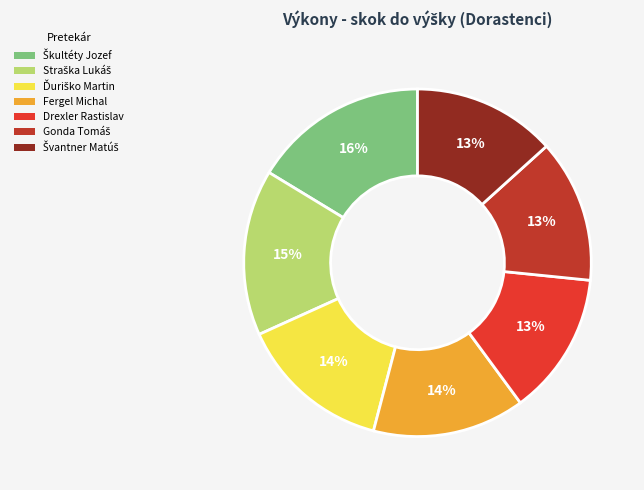

The Drexler Rastislav slice represents 13% of the pie. True or false?

True